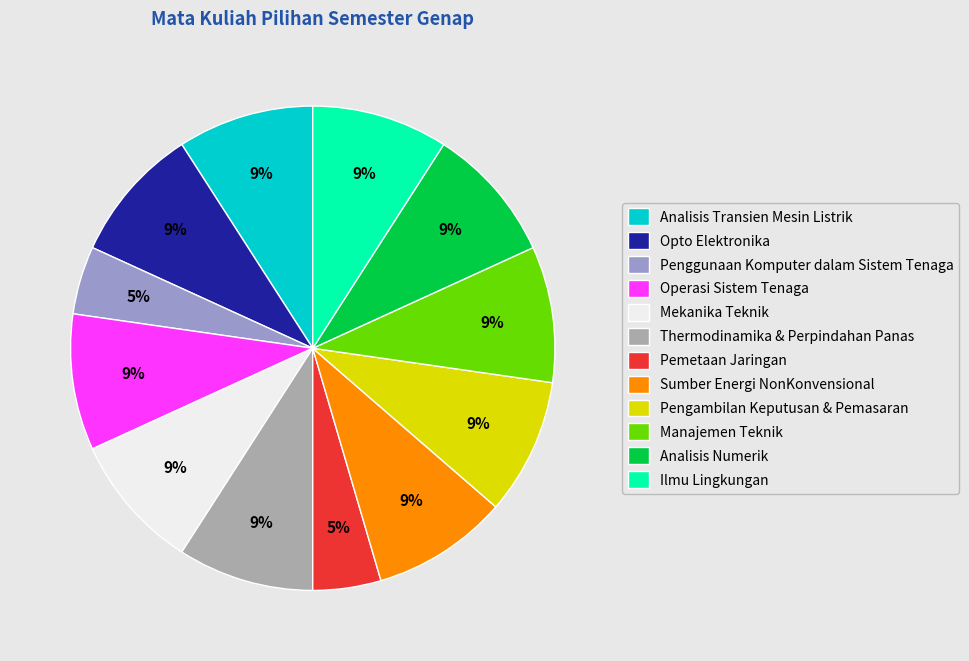

Between Penggunaan Komputer dalam Sistem Tenaga and Analisis Numerik, which is larger?

Analisis Numerik